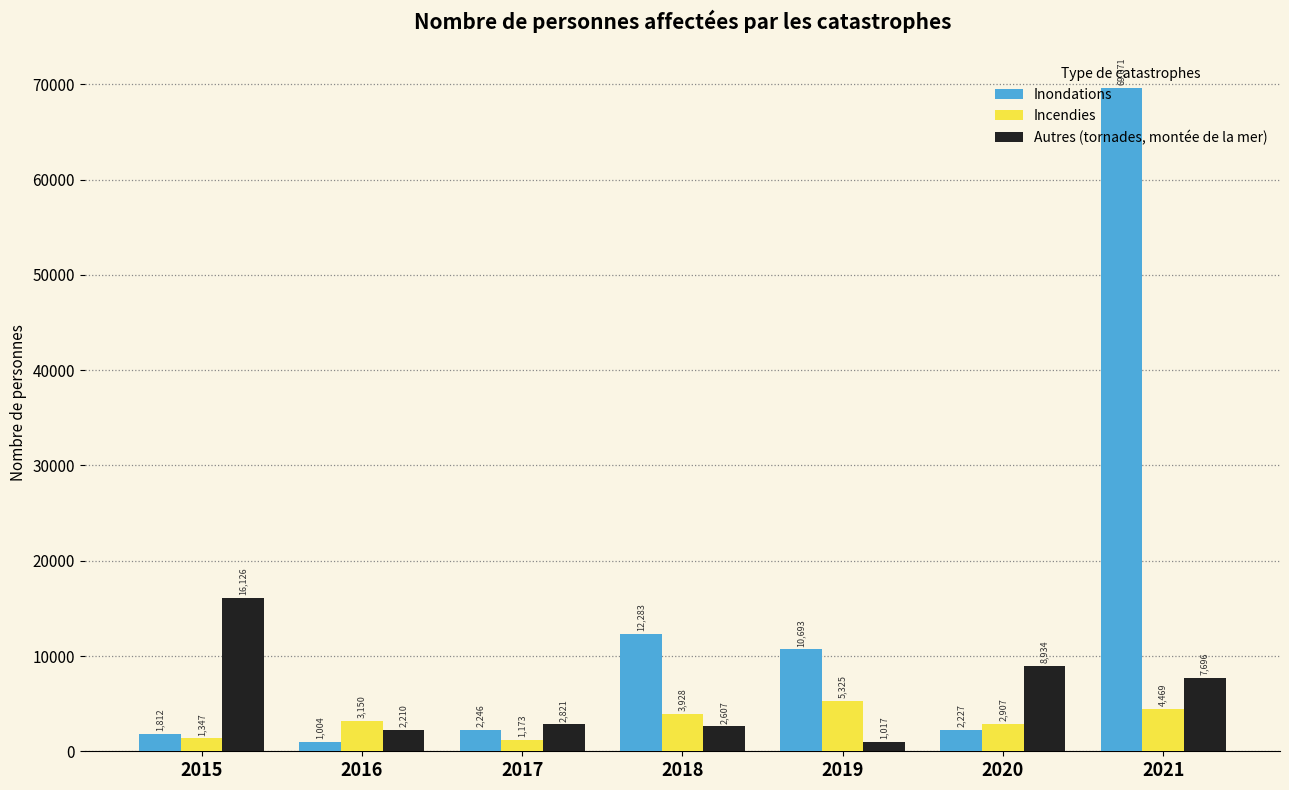

What is the total value across all series at 2018?

18818